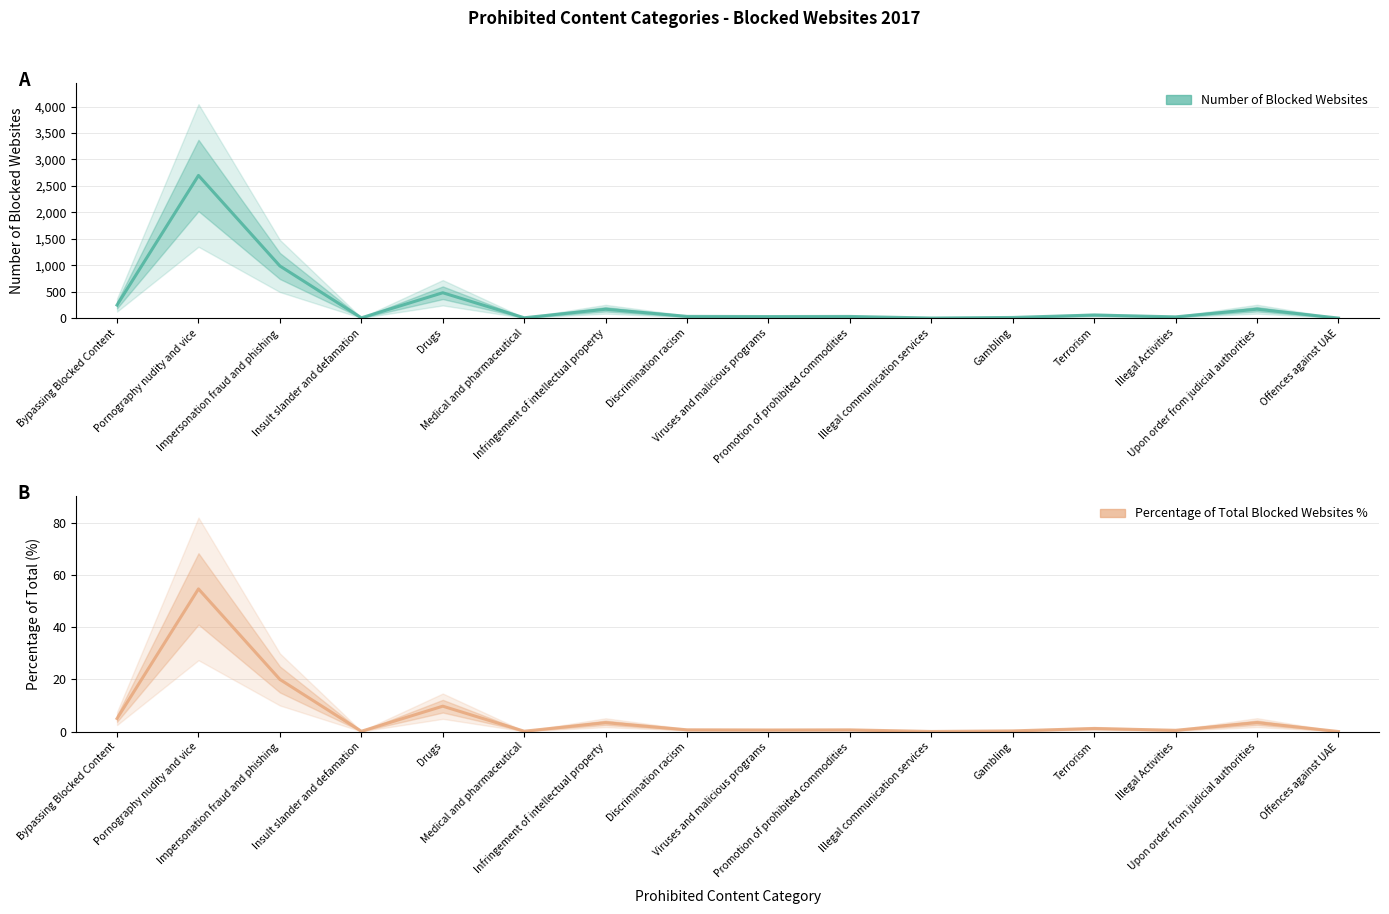

Reading left to right, extract all data points from this chart.

NUMBER OF BLOCKED WEBSITES: Bypassing Blocked Content=246.0	Pornography nudity and vice=2697.0	Impersonation fraud and phishing=985.0	Insult slander and defamation=5.0	Drugs=479.0	Medical and pharmaceutical=6.0	Infringement of intellectual property=167.0	Discrimination racism=32.0	Viruses and malicious programs=29.0	Promotion of prohibited commodities=31.0	Illegal communication services=1.0	Gambling=12.0	Terrorism=58.0	Illegal Activities=23.0	Upon order from judicial authorities=168.0	Offences against UAE=0.0
PERCENTAGE OF TOTAL BLOCKED WEBSITES %: Bypassing Blocked Content=5.0	Pornography nudity and vice=54.6	Impersonation fraud and phishing=19.9	Insult slander and defamation=0.1	Drugs=9.7	Medical and pharmaceutical=0.1	Infringement of intellectual property=3.4	Discrimination racism=0.7	Viruses and malicious programs=0.6	Promotion of prohibited commodities=0.6	Illegal communication services=0.0	Gambling=0.2	Terrorism=1.2	Illegal Activities=0.5	Upon order from judicial authorities=3.4	Offences against UAE=0.0